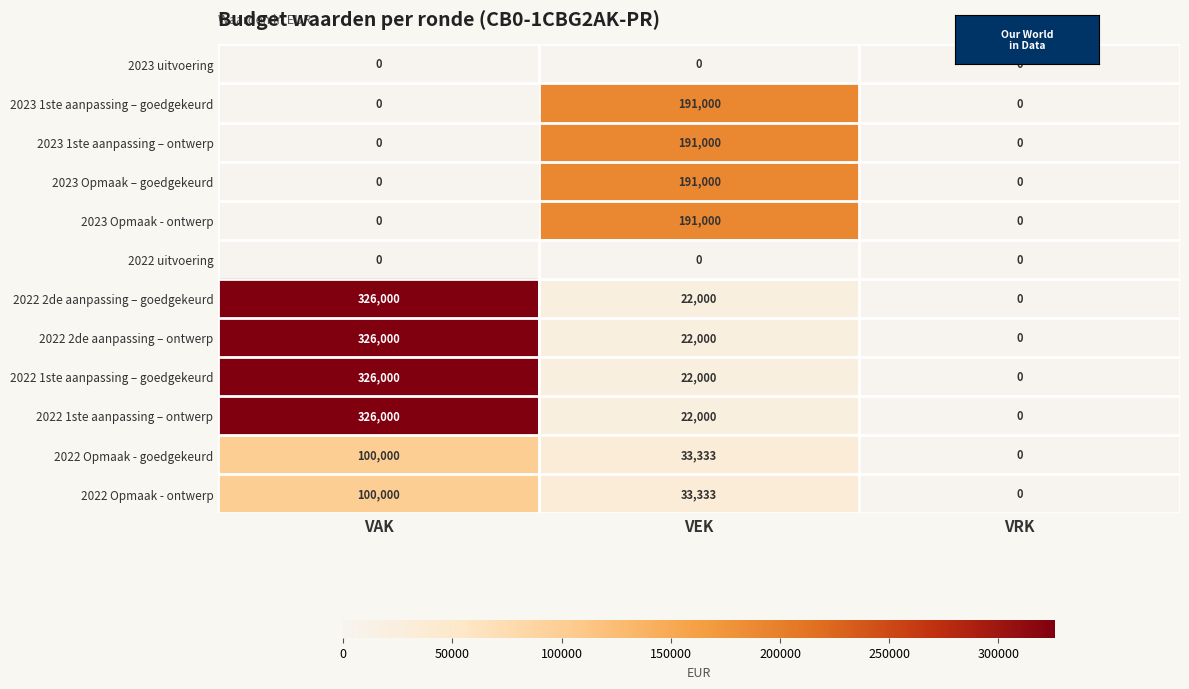

What is the spread (max minus min) of values at VEK?

191000